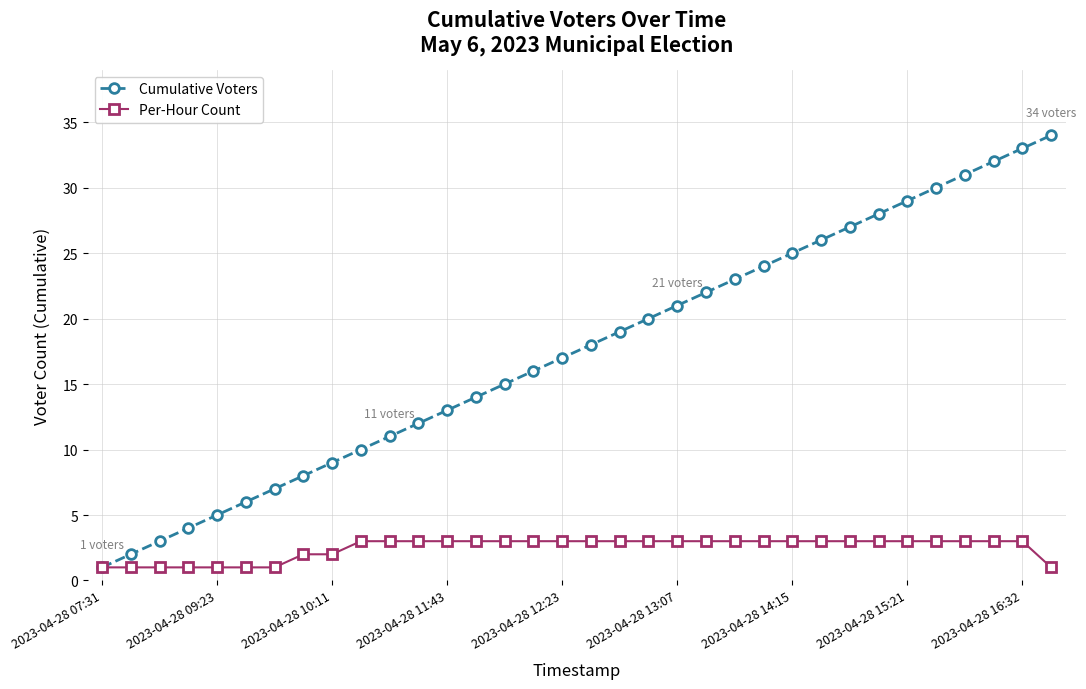

What is the highest value of the Cumulative Voters series?

34